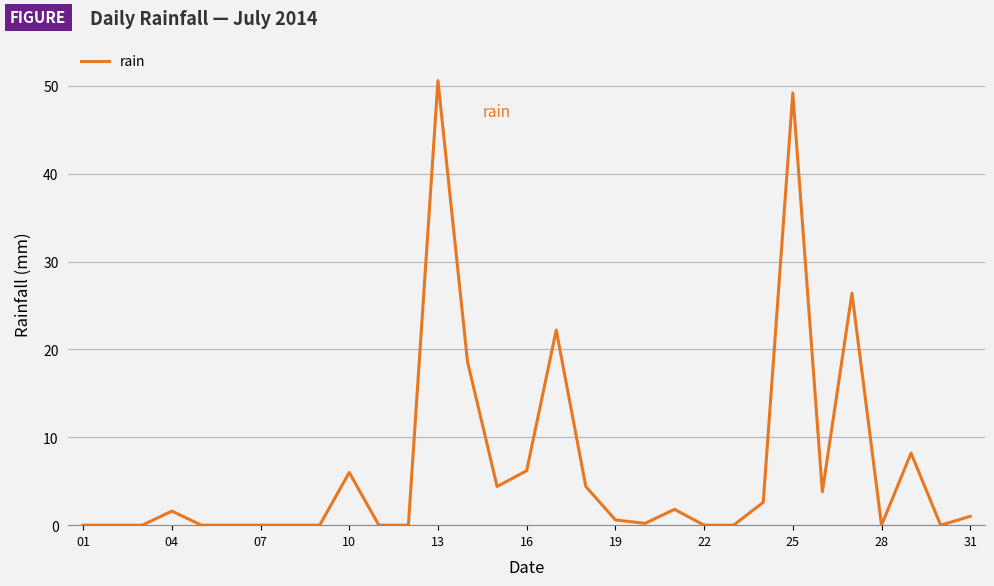

What is the difference between the maximum and minimum values?

50.6